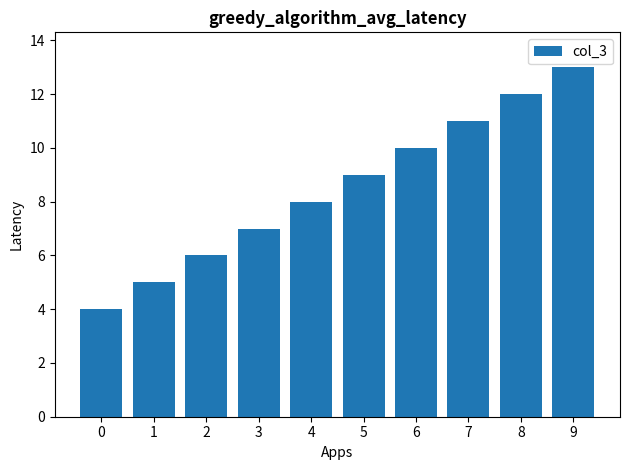

List the labels in order of value, smallest first.

0, 1, 2, 3, 4, 5, 6, 7, 8, 9